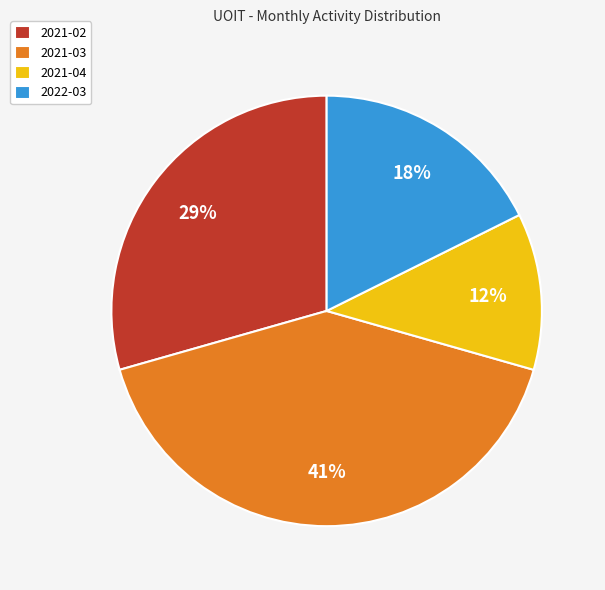

True or false: 2021-03 accounts for 50% of the total.

False